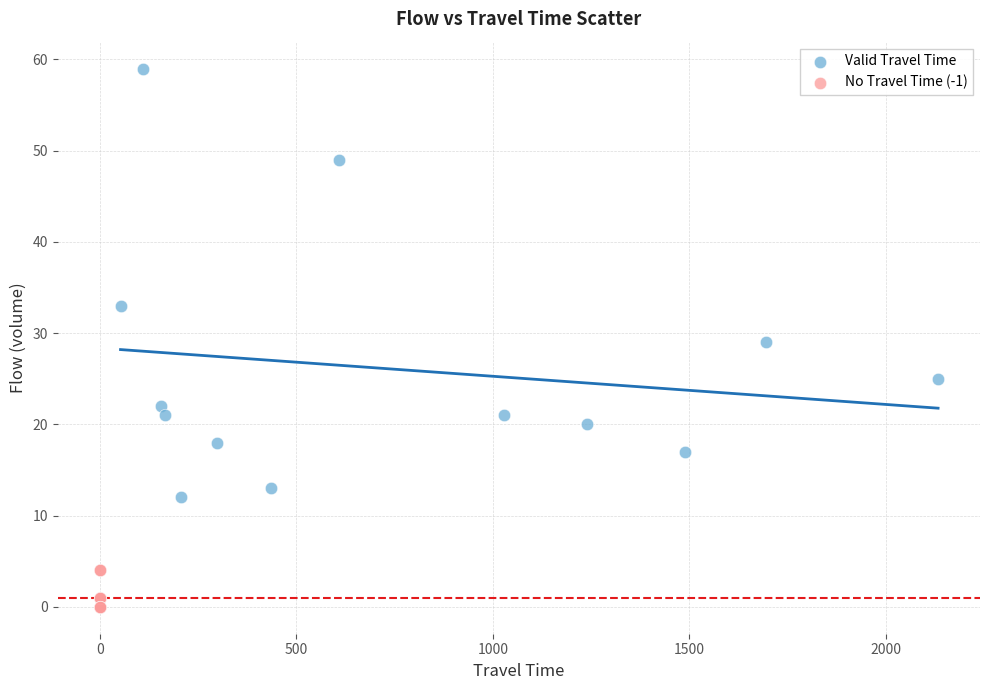

Which series has the widest spread of Y values?

Valid Travel Time